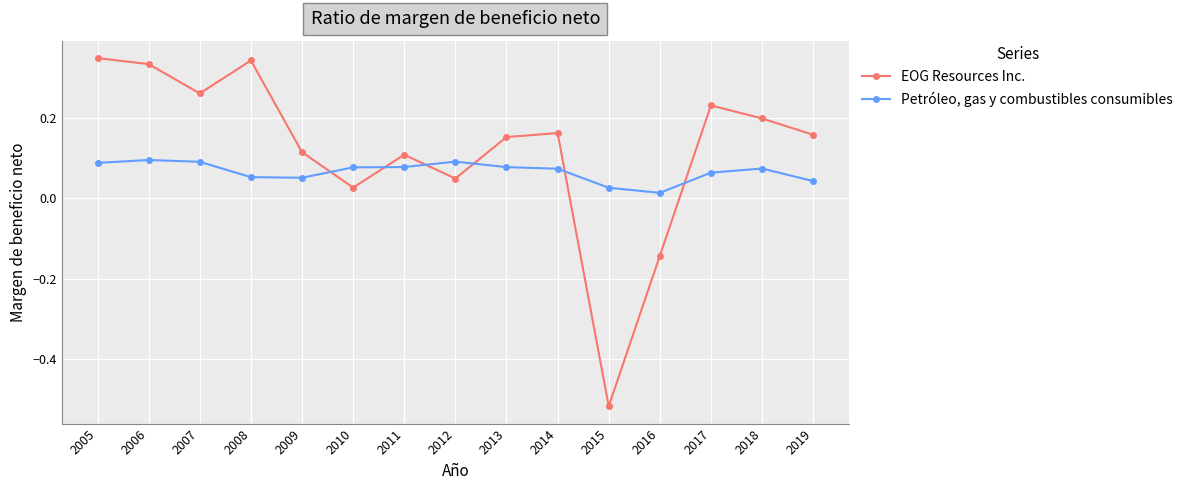

Where is EOG Resources Inc. nearest to the value 0?

2010